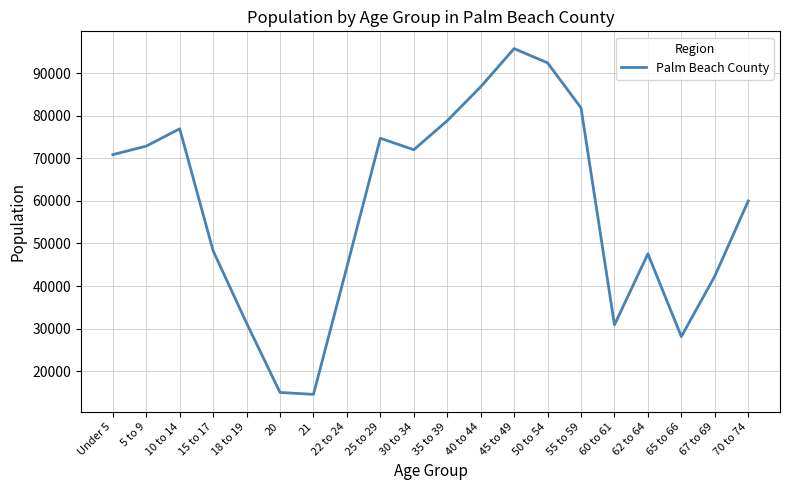

Reading left to right, transcribe all the data shown in this chart.

70852	72847	76917	48268	31302	15028	14577	44500	74695	71999	78802	86774	95732	92394	81829	30895	47568	28141	42324	59962